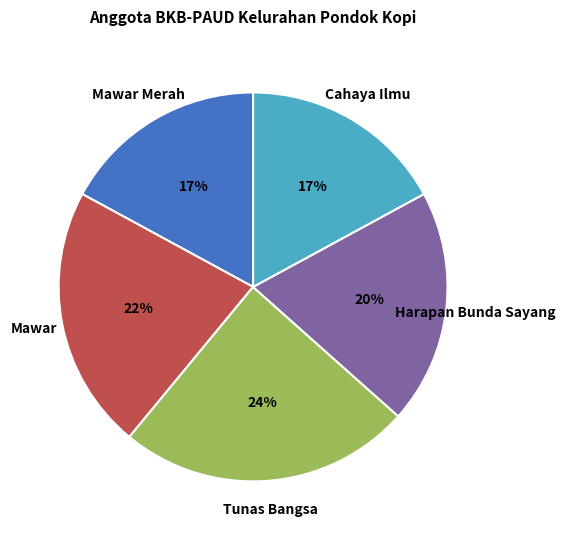

Approximately how many times larger is the value at Mawar Merah compared to Tunas Bangsa?

0.7